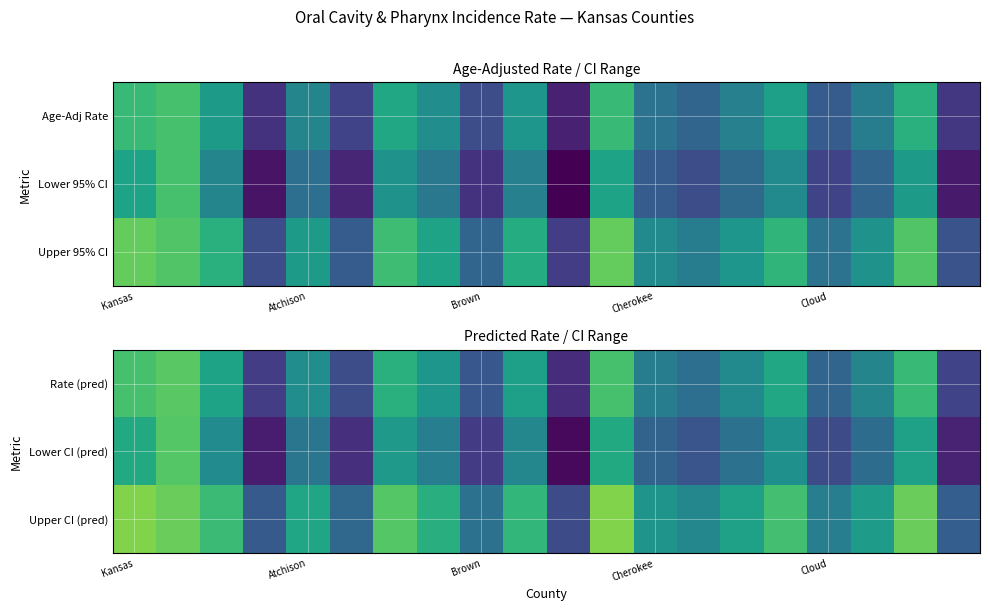

Between 10 and 13, which is larger?

13